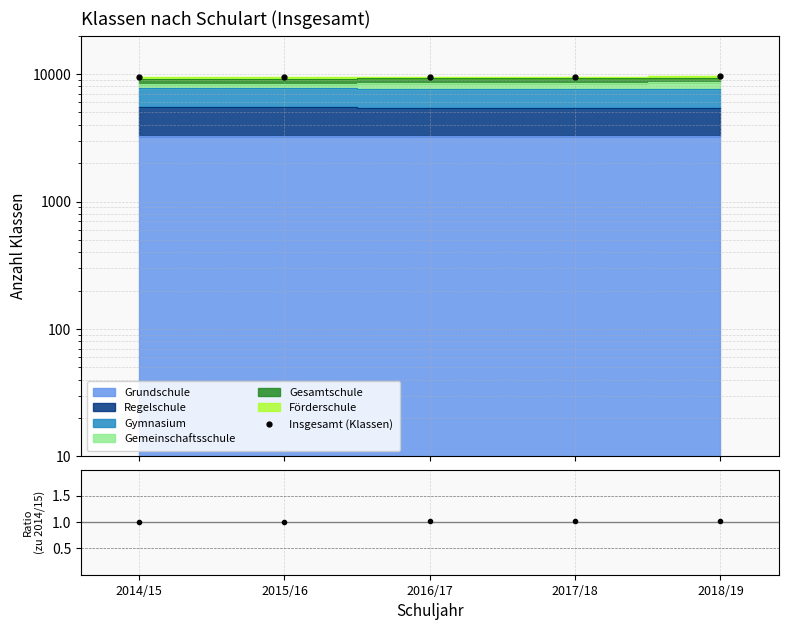

What position from the right is 2014/15?

5